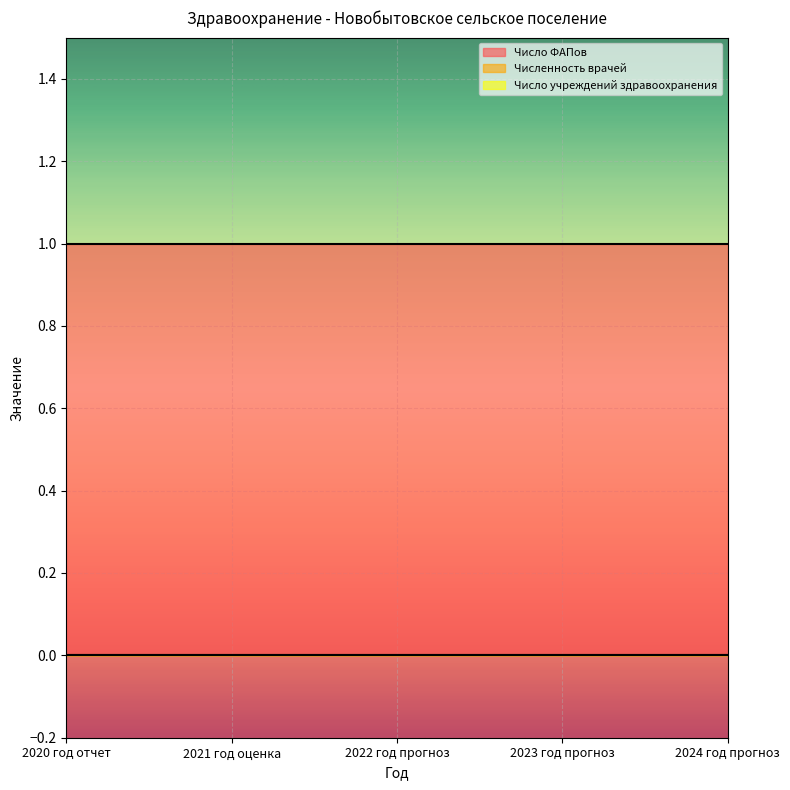

What are all the series names shown in the legend?

Число ФАПов, Численность врачей, Число учреждений здравоохранения